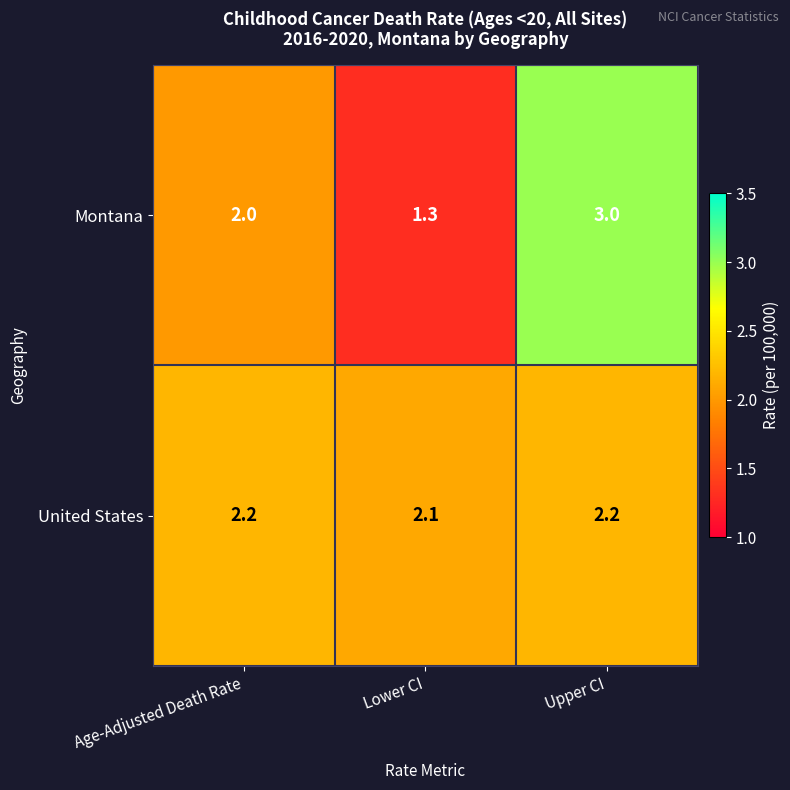

How many Montana values are between 1 and 3?

3